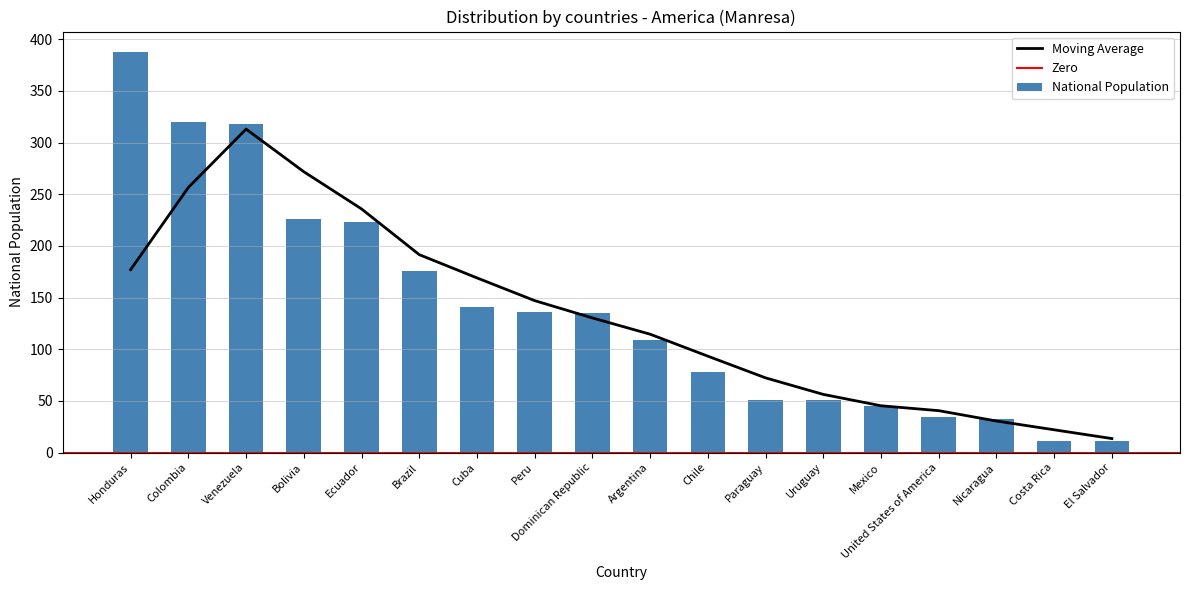

What is the lowest value of the Moving Average series?

13.5